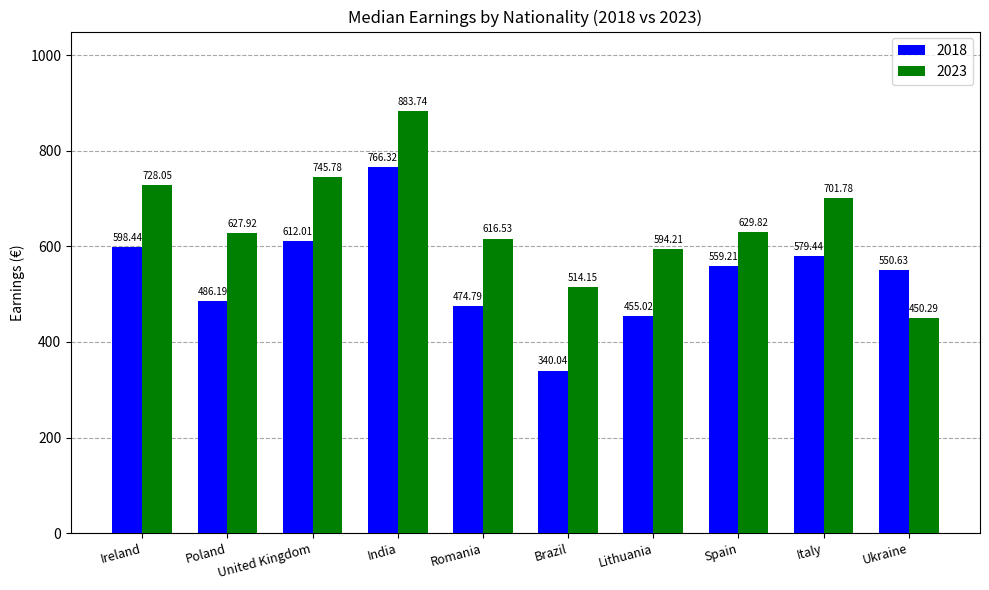

How many data points does each series have?

10